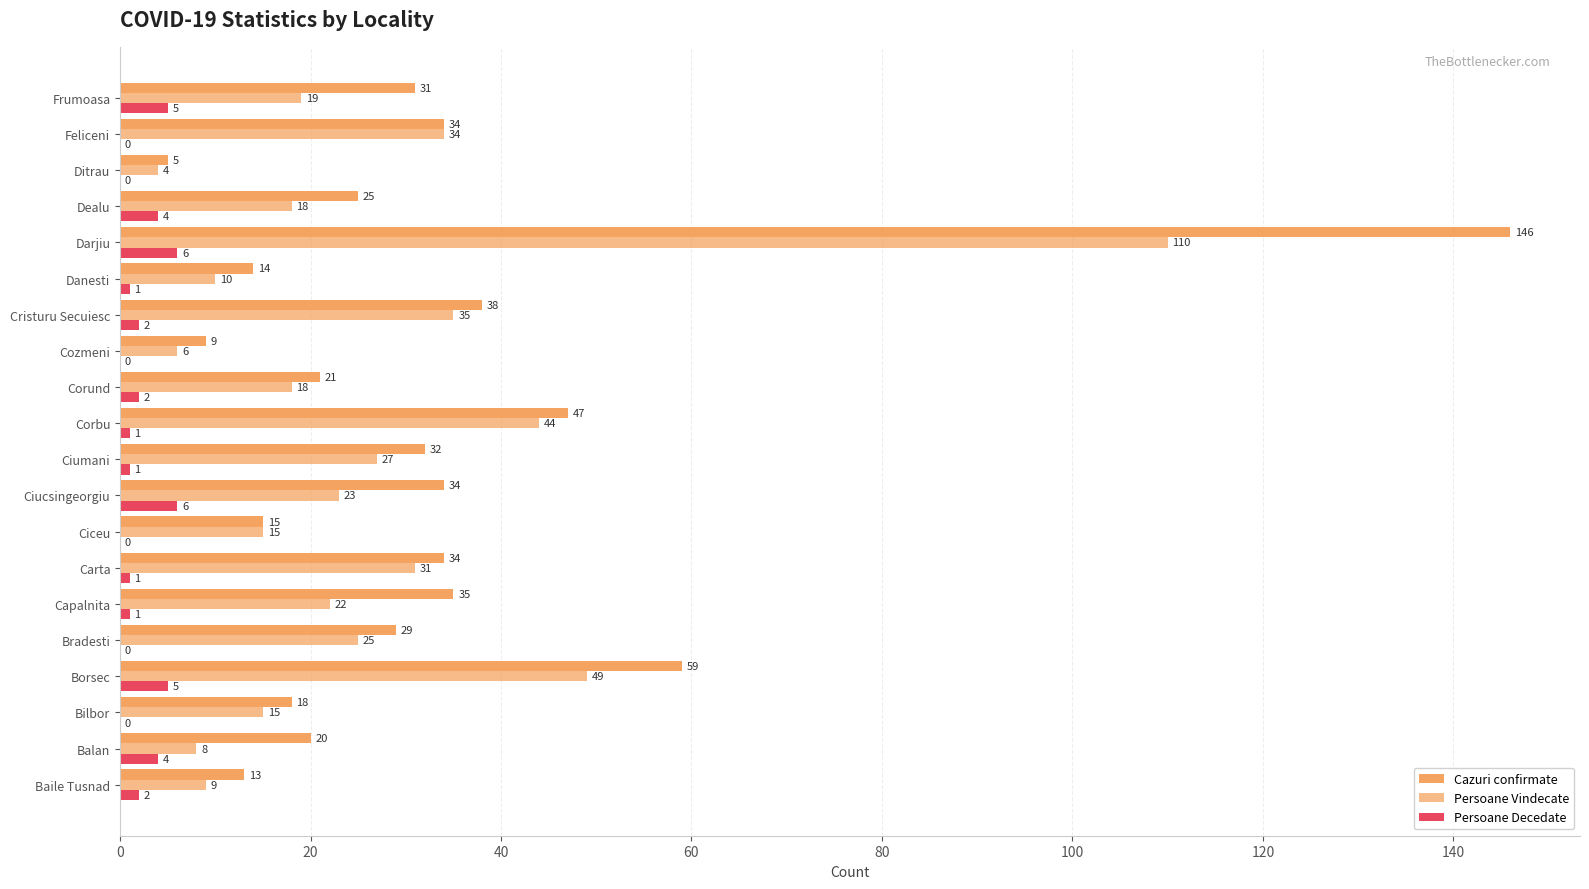

Count the Persoane Decedate values in the range 0 to 4.

16